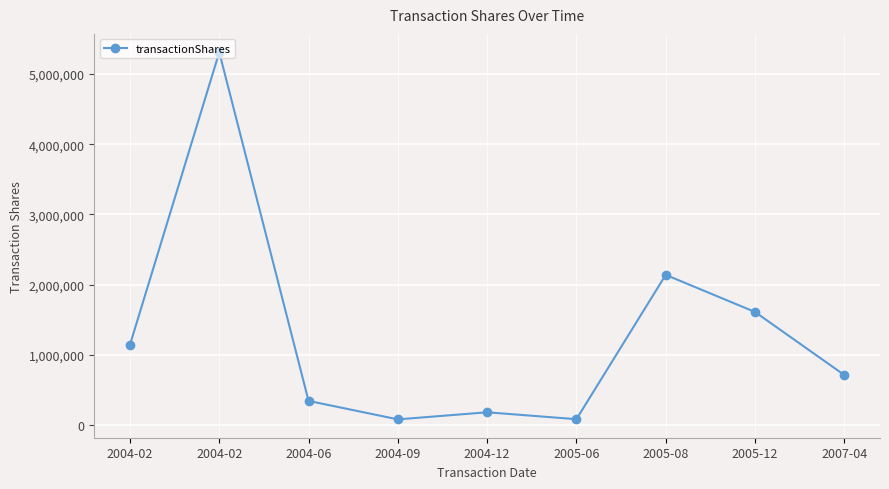

How many lines are shown in the chart?

1